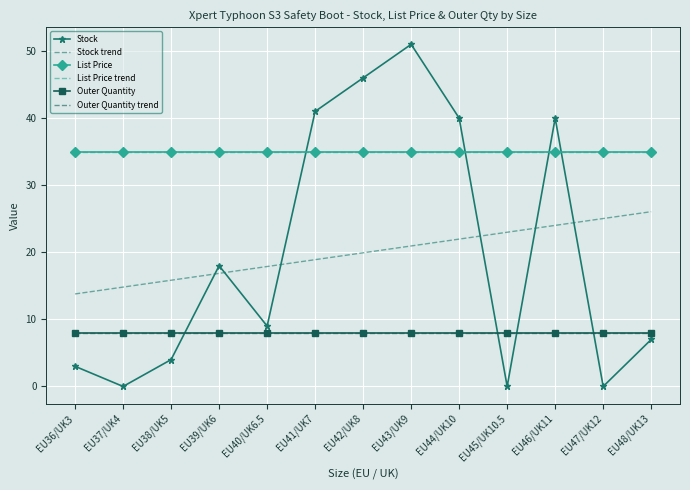

At how many categories does at least one series exceed 28?

13